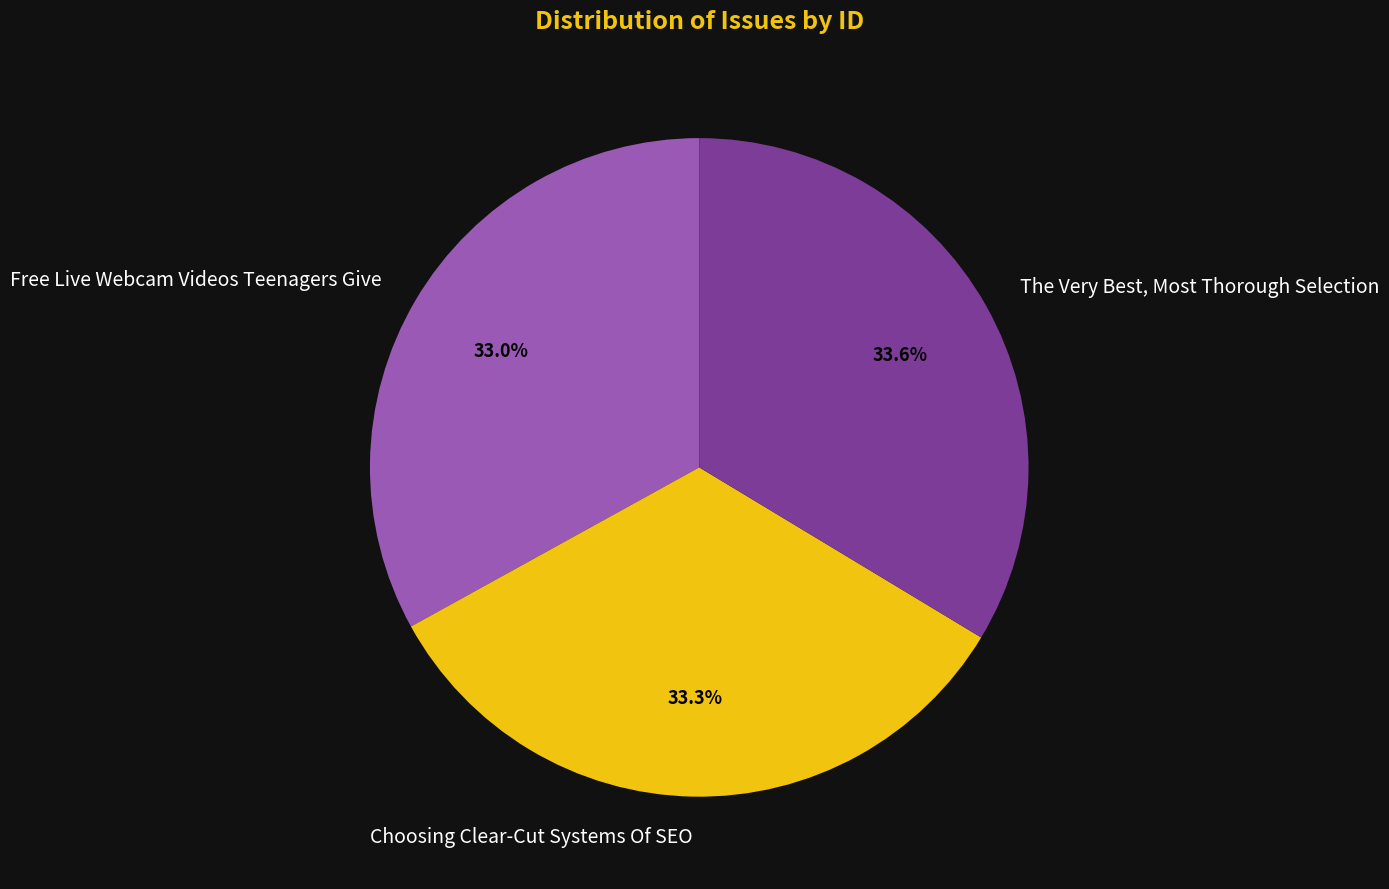

To the nearest percent, what is the difference between the Free Live Webcam Videos Teenagers Give and The Very Best, Most Thorough Selection slice percentages?

1%